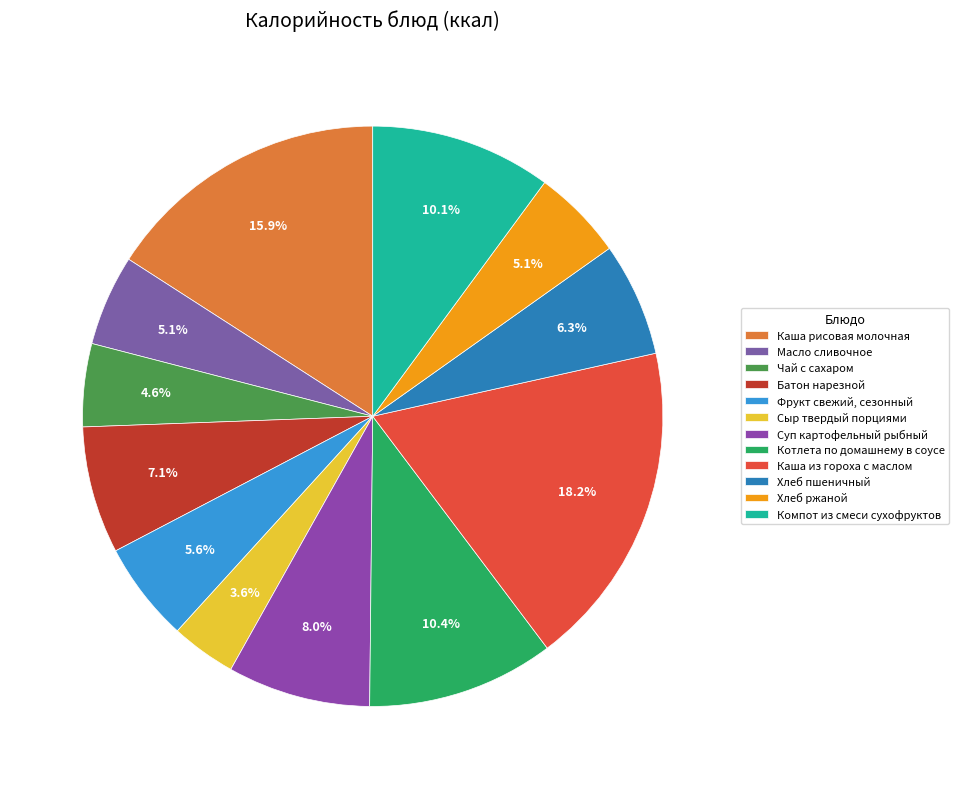

What is the ratio of the value at Хлеб ржаной to the value at Масло сливочное?

1.0